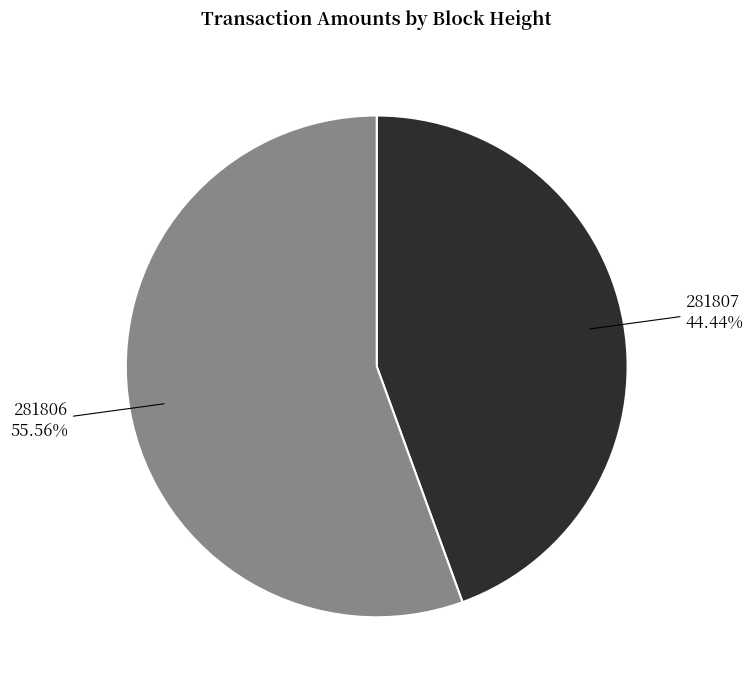

Does any single category account for the majority?

Yes